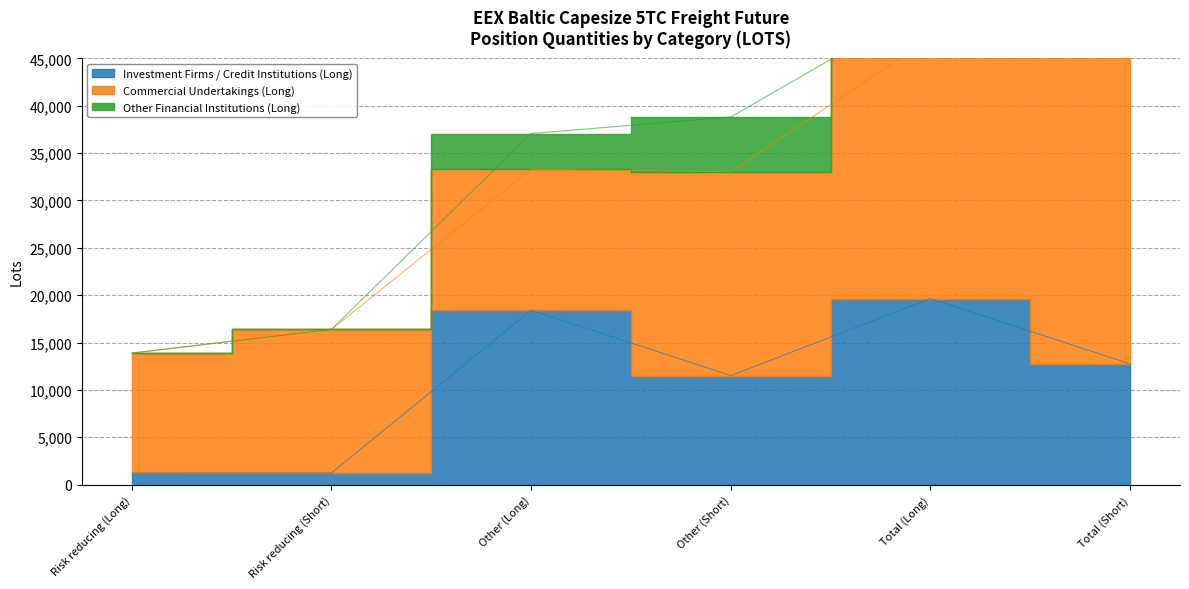

Is it true that Investment Firms / Credit Institutions (Long) equals 12746.3 at Total (Short)?

True